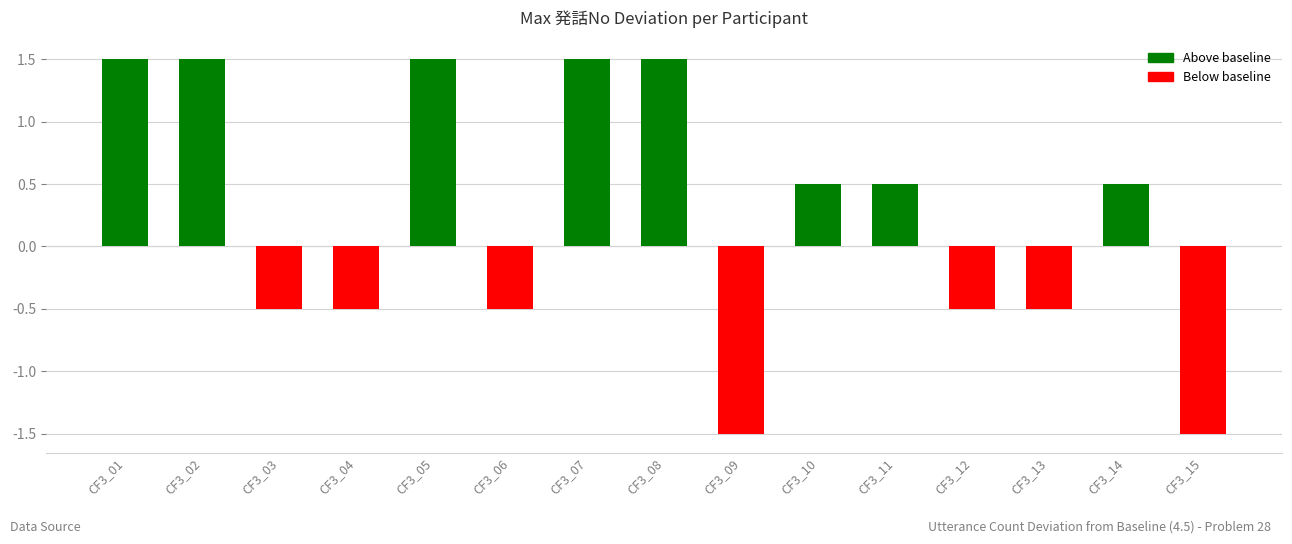

True or false: the data shows -0.7 at CF3_13.

False